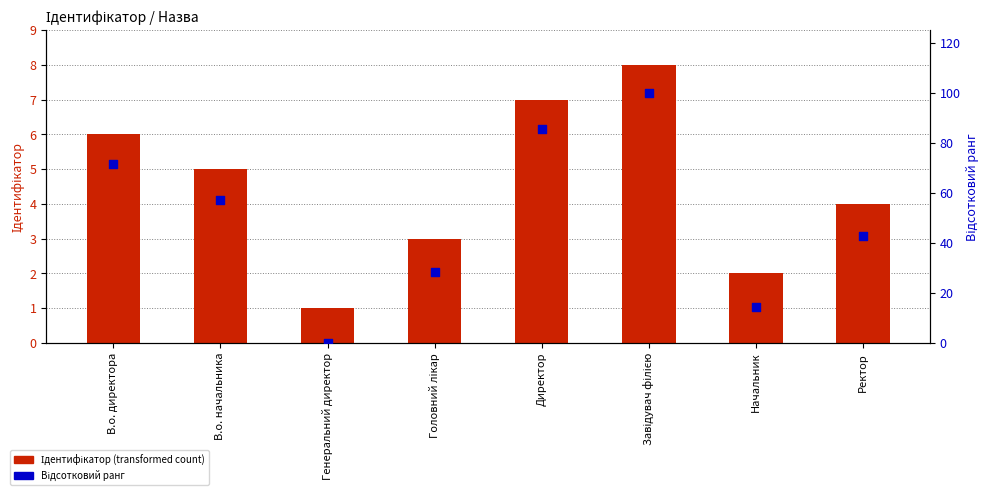

What is the total value across all series at Директор?

92.7